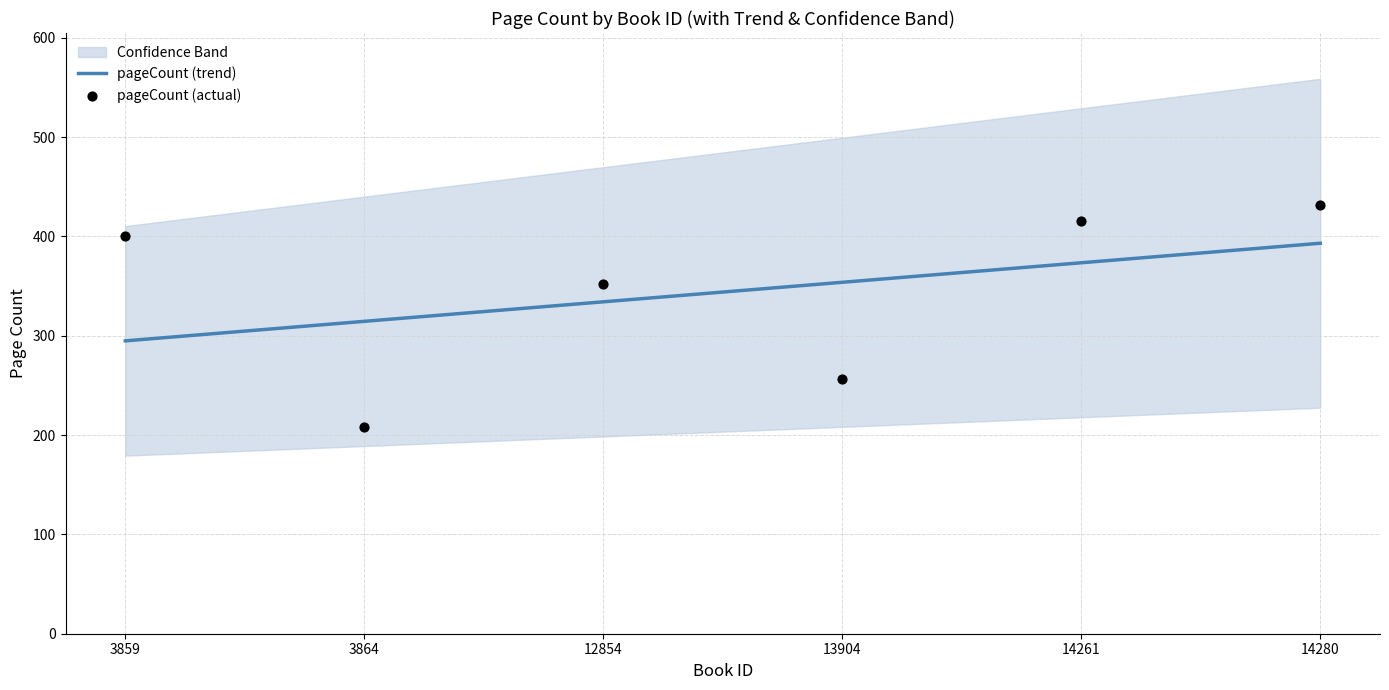

At how many categories does at least one series exceed 387?

3